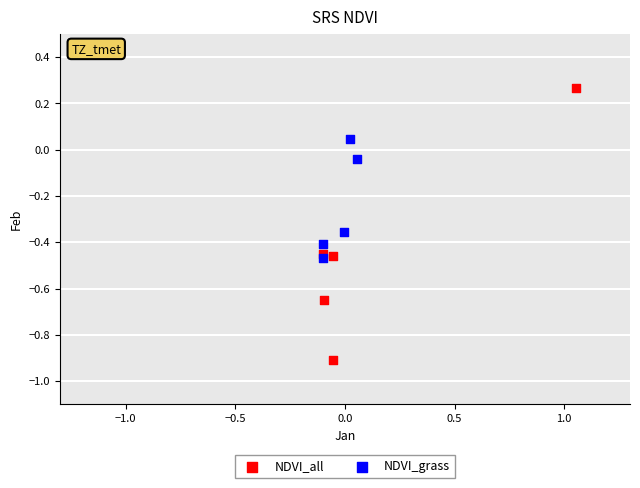

Which series contains the lowest Y value?

NDVI_all